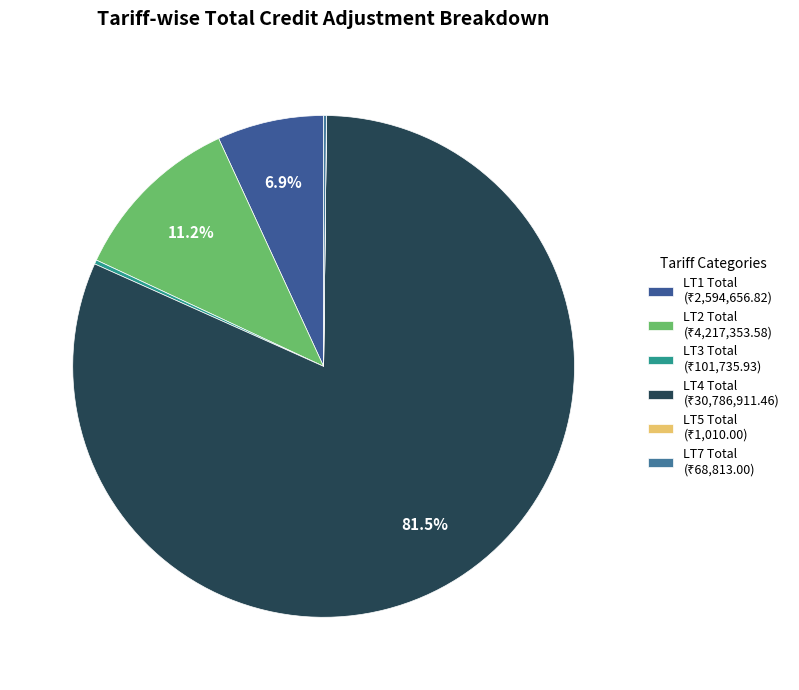

Rank the categories by value from lowest to highest.

LT5 Total, LT7 Total, LT3 Total, LT1 Total, LT2 Total, LT4 Total